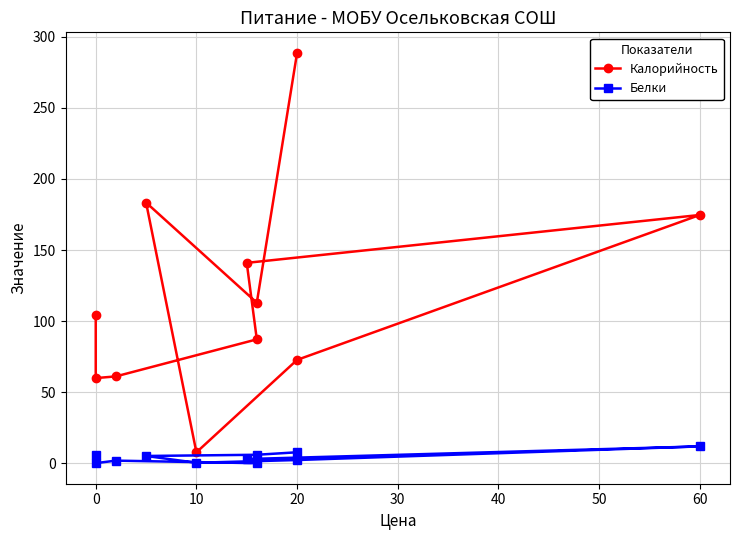

What is the smallest value displayed?

0.2